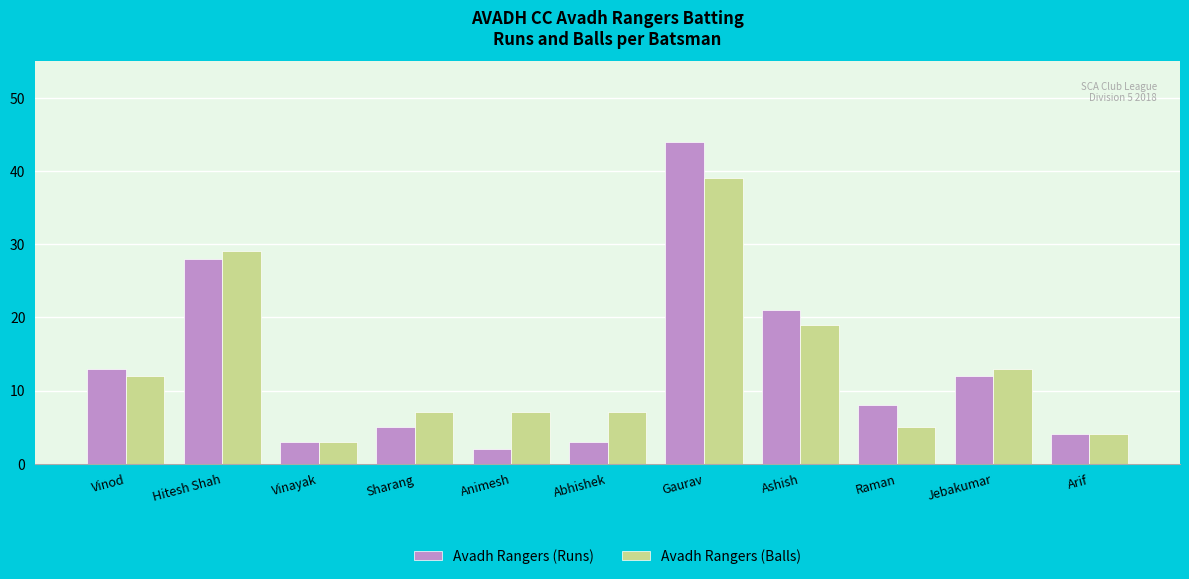

Is the value of Avadh Rangers (Balls) at Vinod greater than the value of Avadh Rangers (Runs) at Raman?

Yes